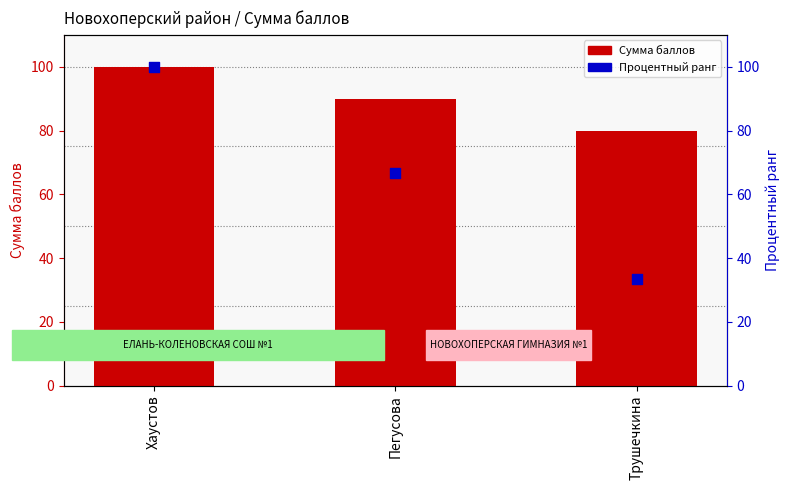

At which category is the sum across all series the highest?

Хаустов